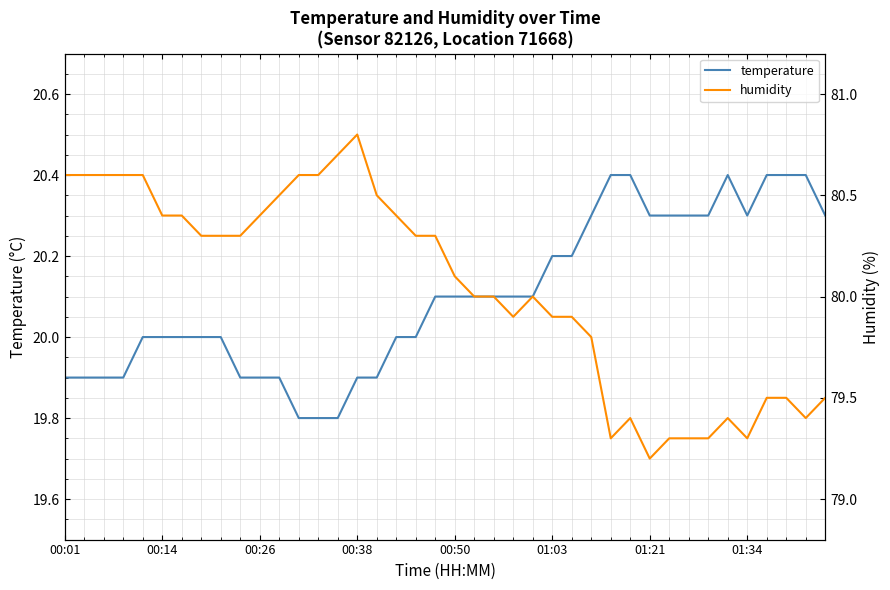

Which series has the largest total across all categories?

humidity